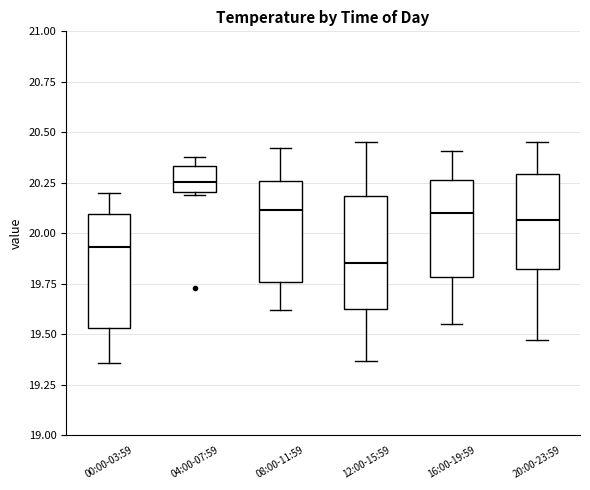

Reading left to right, read every box against the y-axis: the position of its median line, the range the box covers, and the ends of its whiskers. The values are not printed on the chart, so give them approximately, as read against the axis.

00:00-03:59: median 19.95, box 19.55 to 20.10, whiskers 19.35 to 20.20
04:00-07:59: median 20.25, box 20.20 to 20.35, whiskers 20.20 to 20.40
08:00-11:59: median 20.10, box 19.75 to 20.25, whiskers 19.60 to 20.40
12:00-15:59: median 19.85, box 19.65 to 20.20, whiskers 19.35 to 20.45
16:00-19:59: median 20.10, box 19.80 to 20.25, whiskers 19.55 to 20.40
20:00-23:59: median 20.05, box 19.80 to 20.30, whiskers 19.45 to 20.45